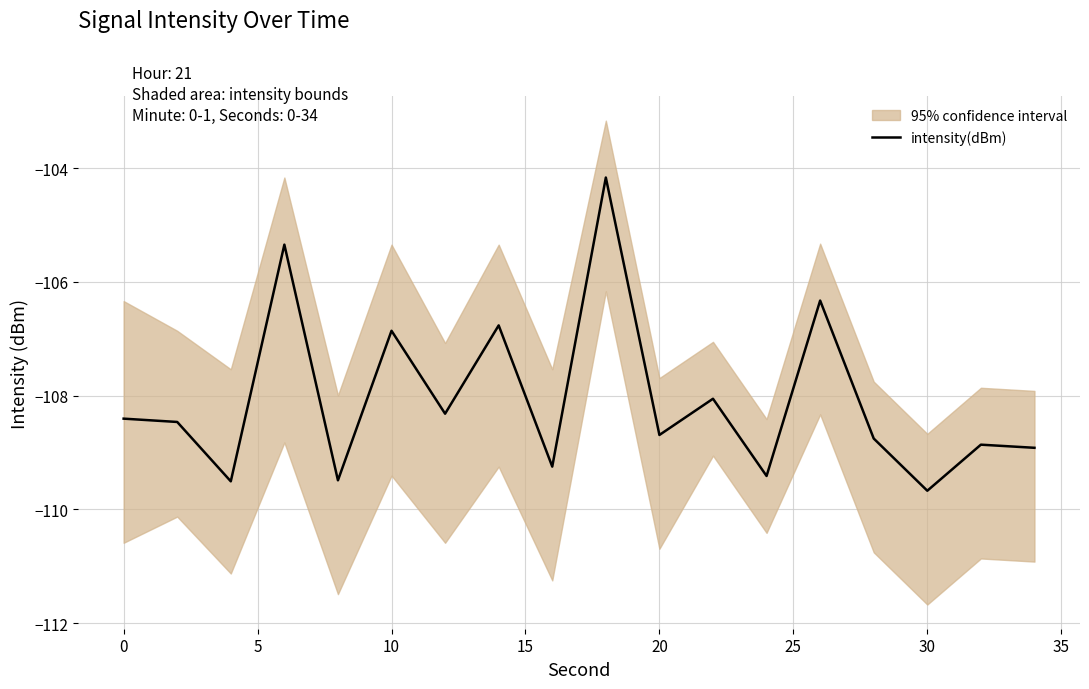

Is this an area chart (filled region under the line)?

No